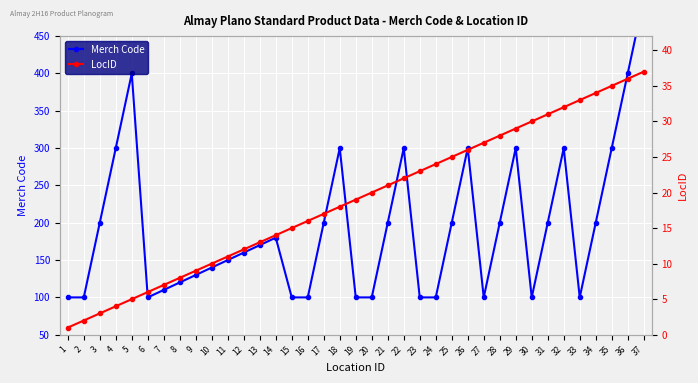

What value does the Merch Code series have at 8, to the nearest 10?

120